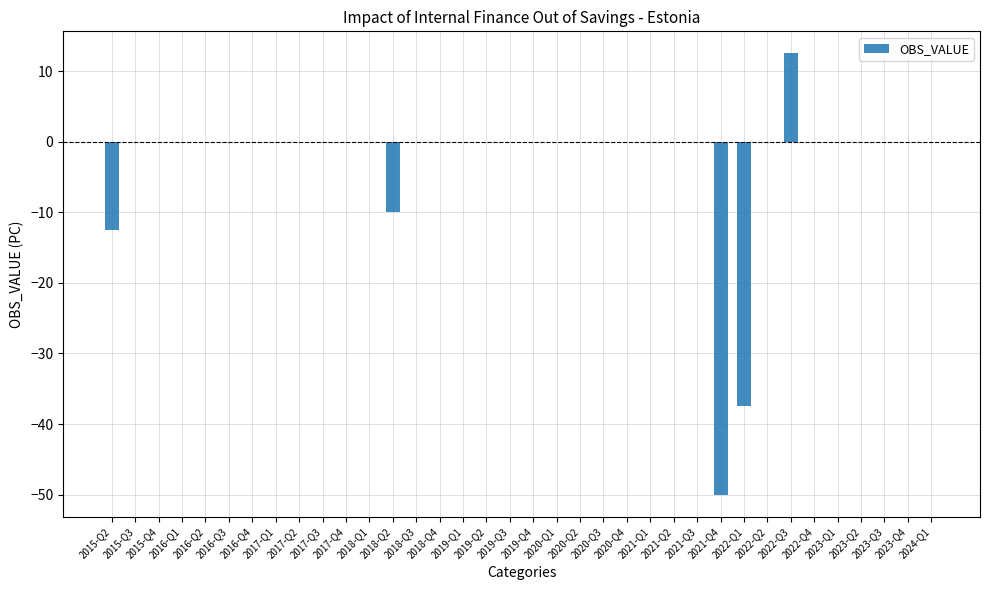

At which label is the value closest to -18?

2015-Q2